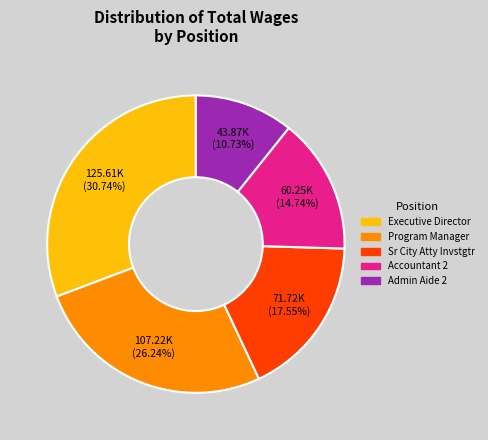

Is there a majority slice in this chart?

No